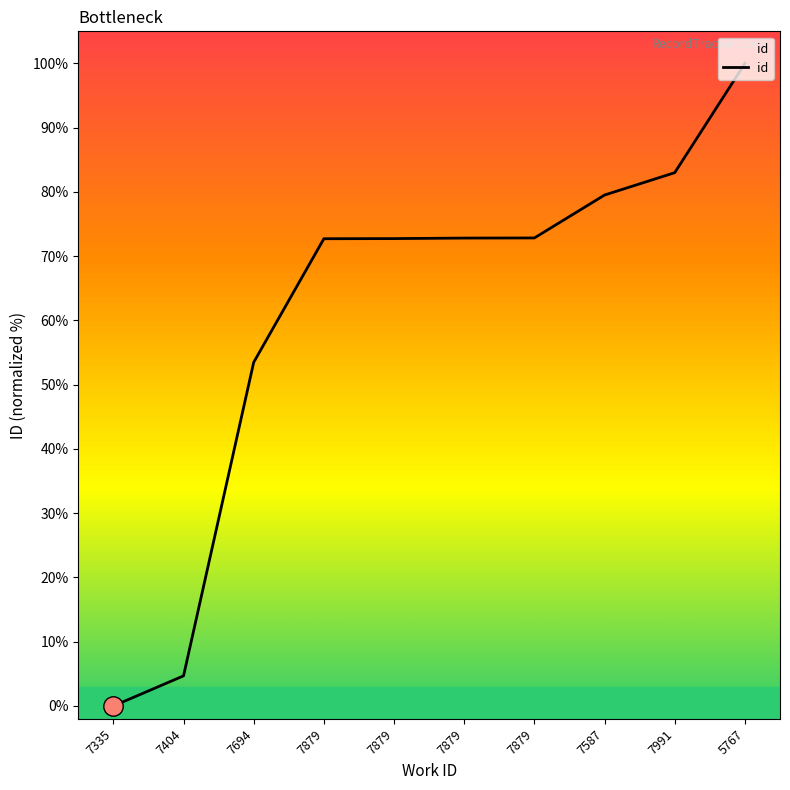

At which category does the chart reach its minimum across all series?

7335